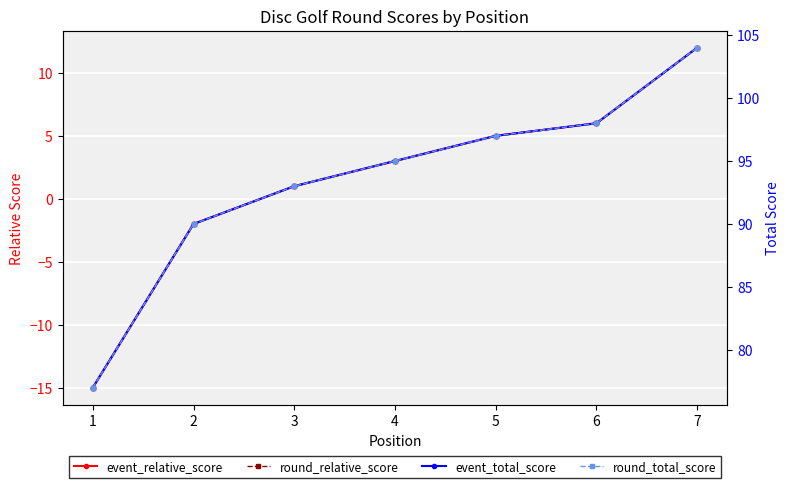

True or false: event_total_score and event_relative_score cross at least once.

False